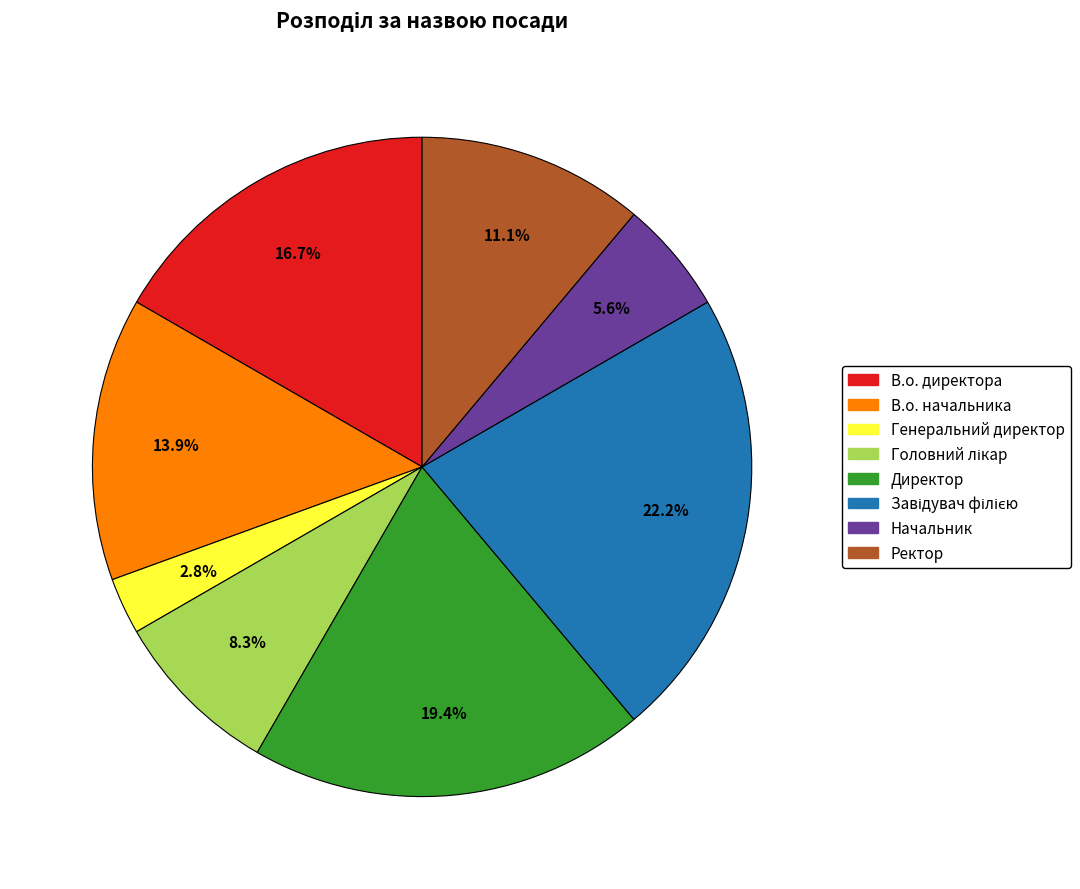

How many segments does this pie chart have?

8